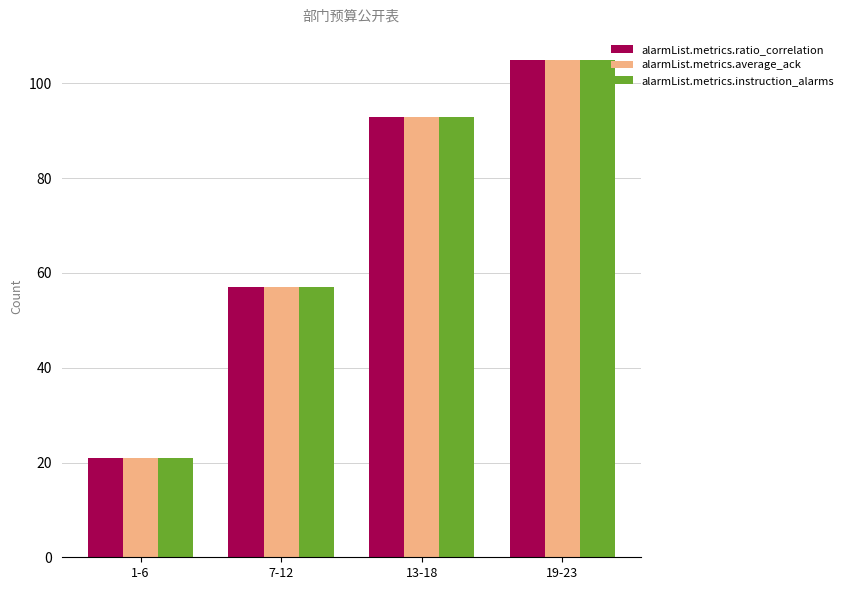

What is the sum of all alarmList.metrics.ratio_correlation values?

276